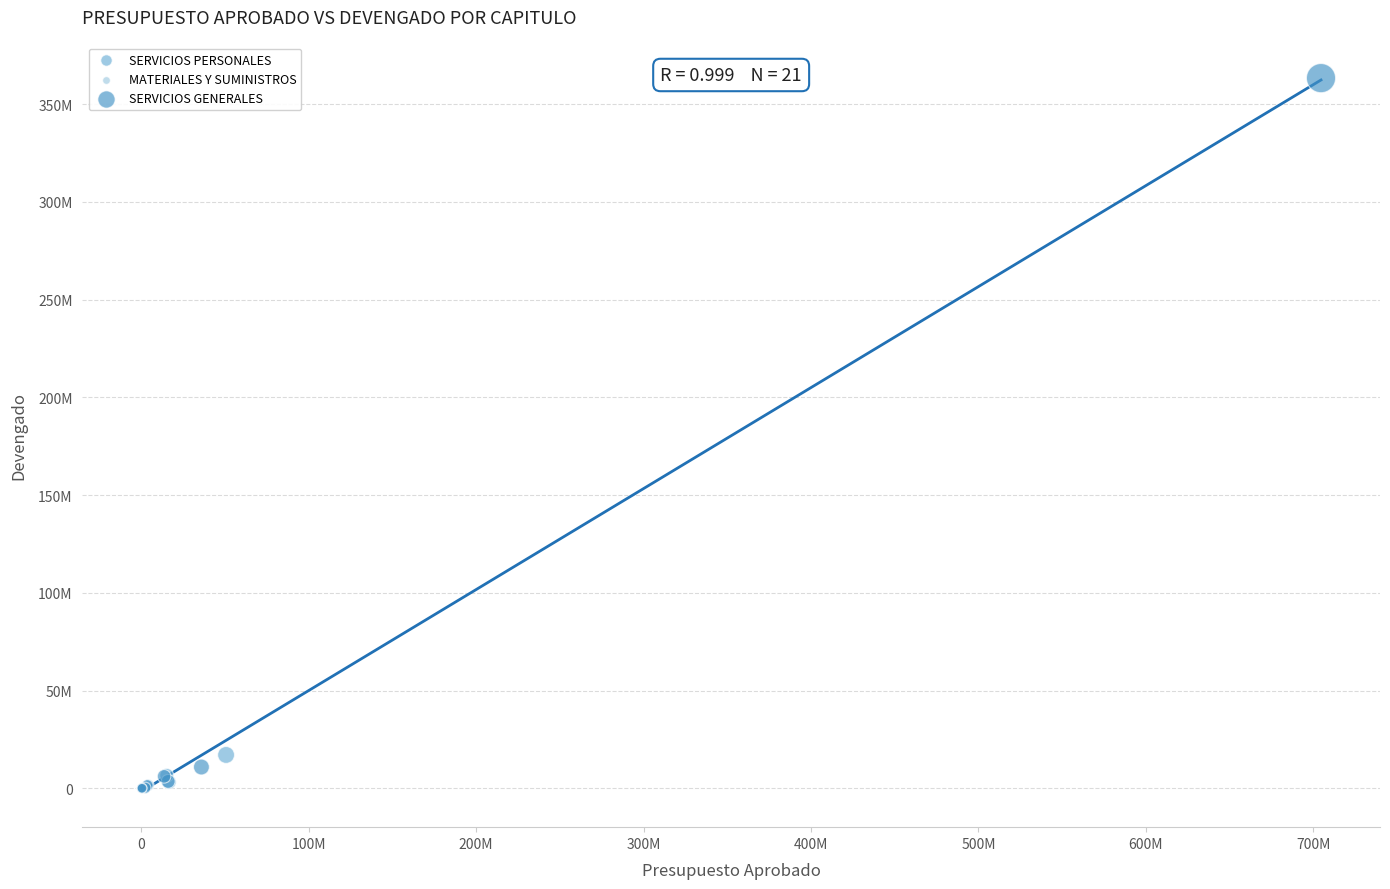

What are all the series names shown in the legend?

SERVICIOS PERSONALES, MATERIALES Y SUMINISTROS, SERVICIOS GENERALES